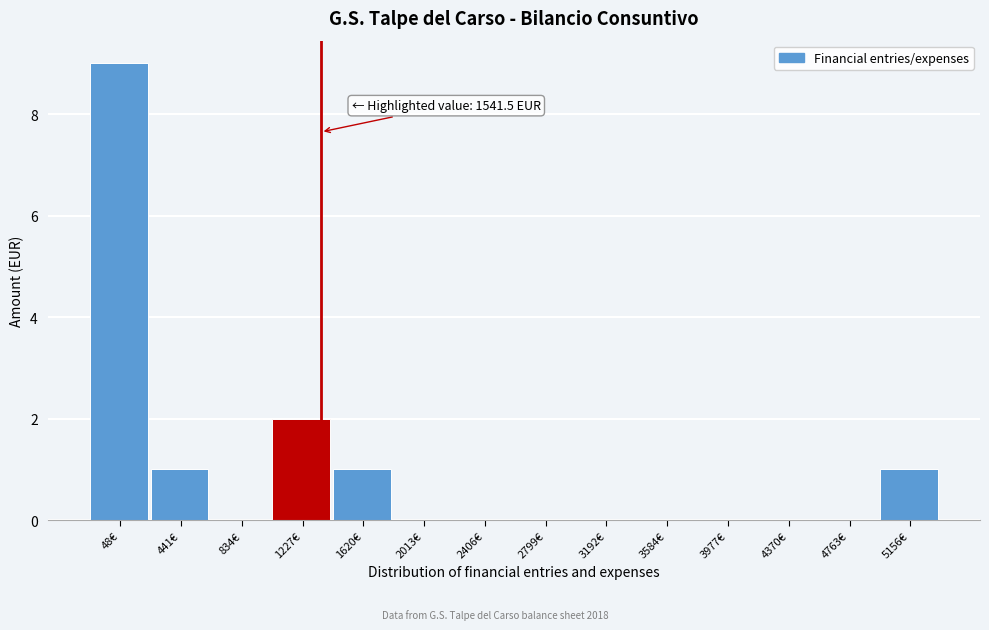

Reading left to right, what are all the values shown in this chart?

48€=9	441€=1	834€=0	1227€=2	1620€=1	2013€=0	2406€=0	2799€=0	3192€=0	3584€=0	3977€=0	4370€=0	4763€=0	5156€=1